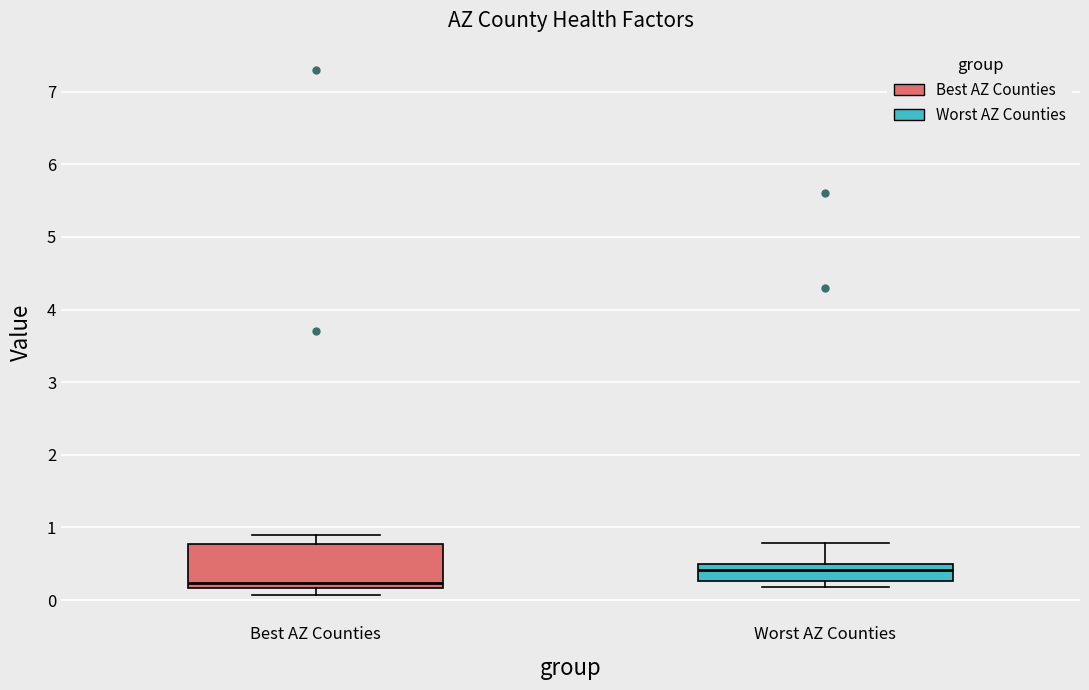

Reading left to right, read every box against the y-axis: the position of its median line, the range the box covers, and the ends of its whiskers. The values are not printed on the chart, so give them approximately, as read against the axis.

Best AZ Counties: median 0.2 (just above the box's lower edge), box 0.2 to 0.8, whiskers 0.1 to 0.9
Worst AZ Counties: median 0.4, box 0.3 to 0.5, whiskers 0.2 to 0.8